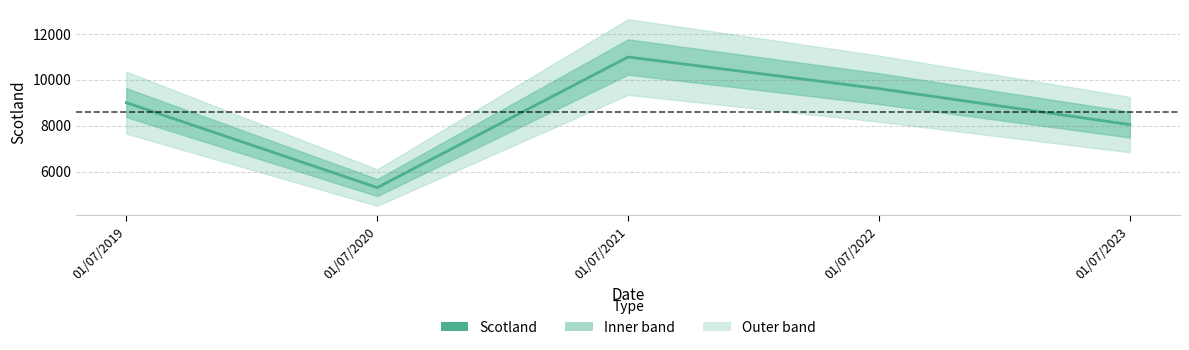

Is this an area chart (filled region under the line)?

No